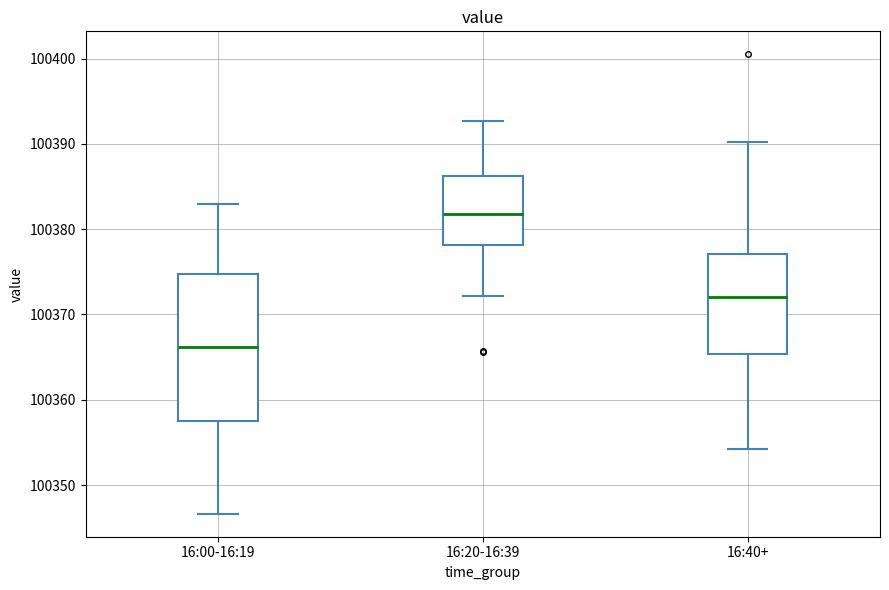

Where does the lower whisker of the box for 16:40+ end on the y-axis? The values are not printed on the chart, so give them approximately, as read against the axis.

100354